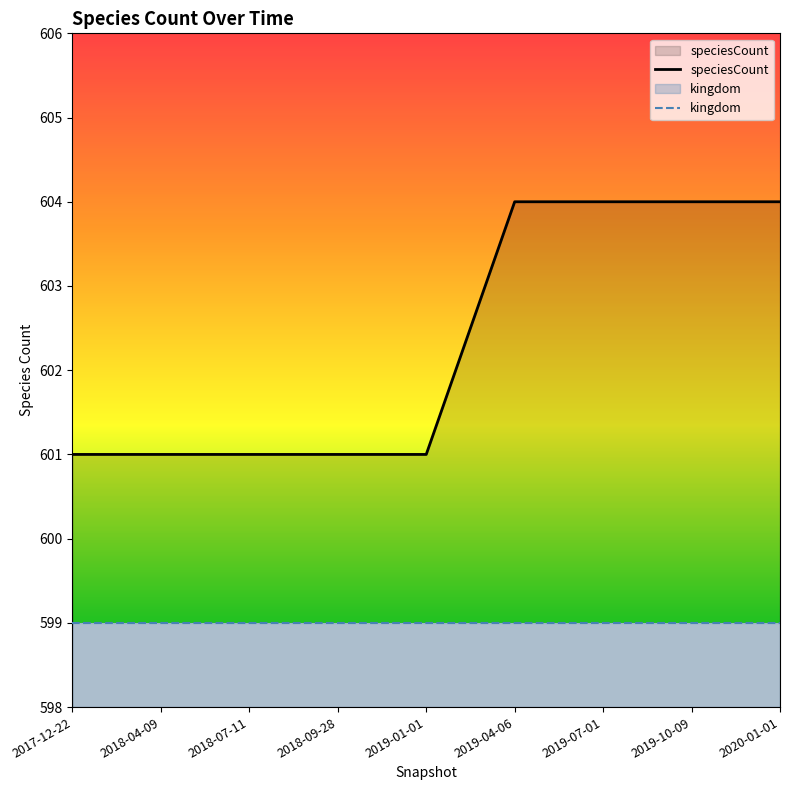

What is the approximate value at 2018-04-09?

601